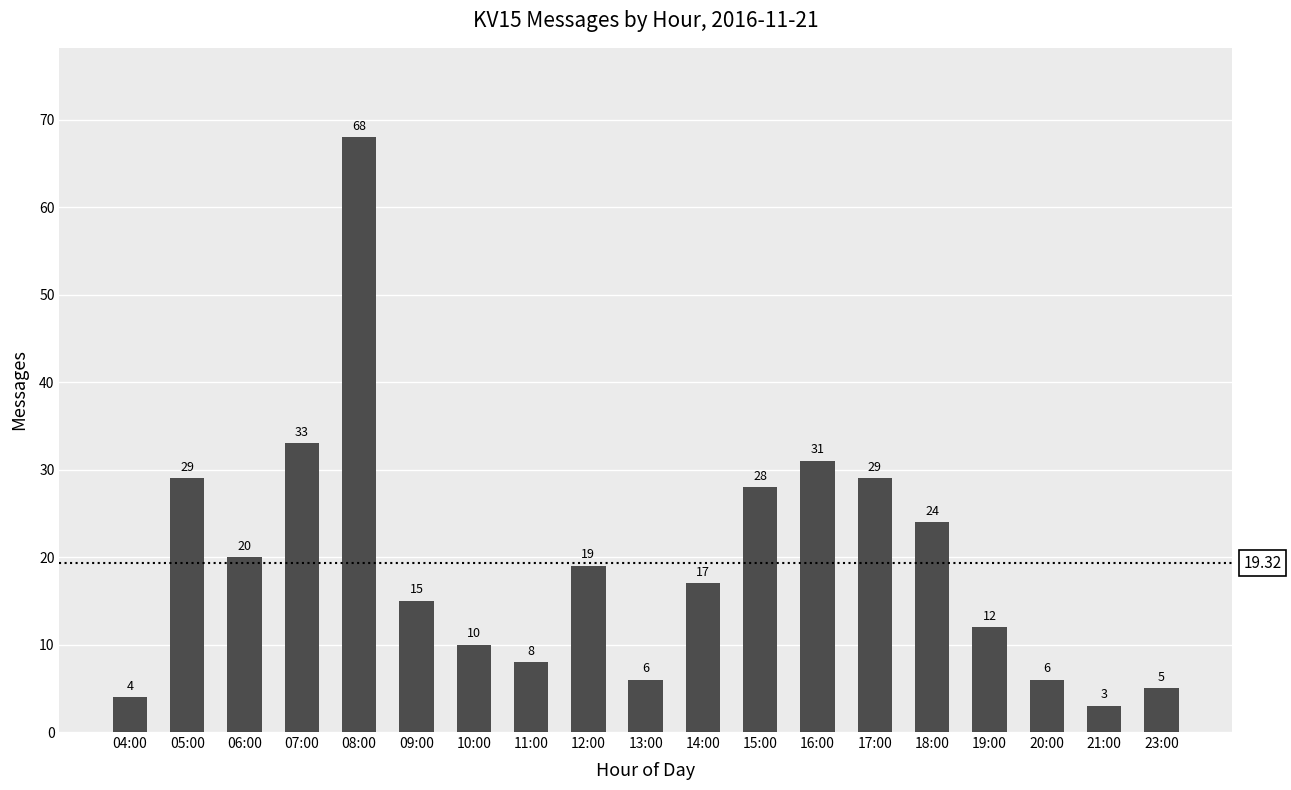

What is the label of the 5th bar from the right?

18:00